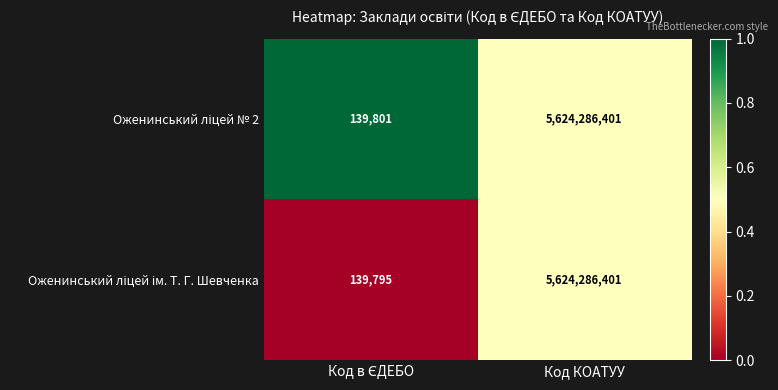

Which category has the highest value across all series?

Код КОАТУУ